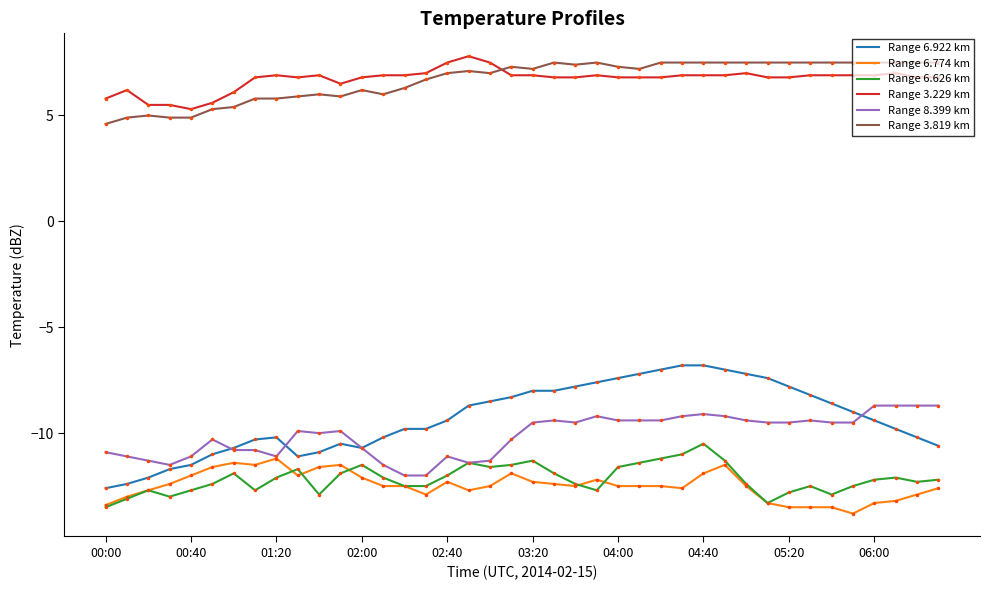

What is the label of the 22nd point from the left?

03:30